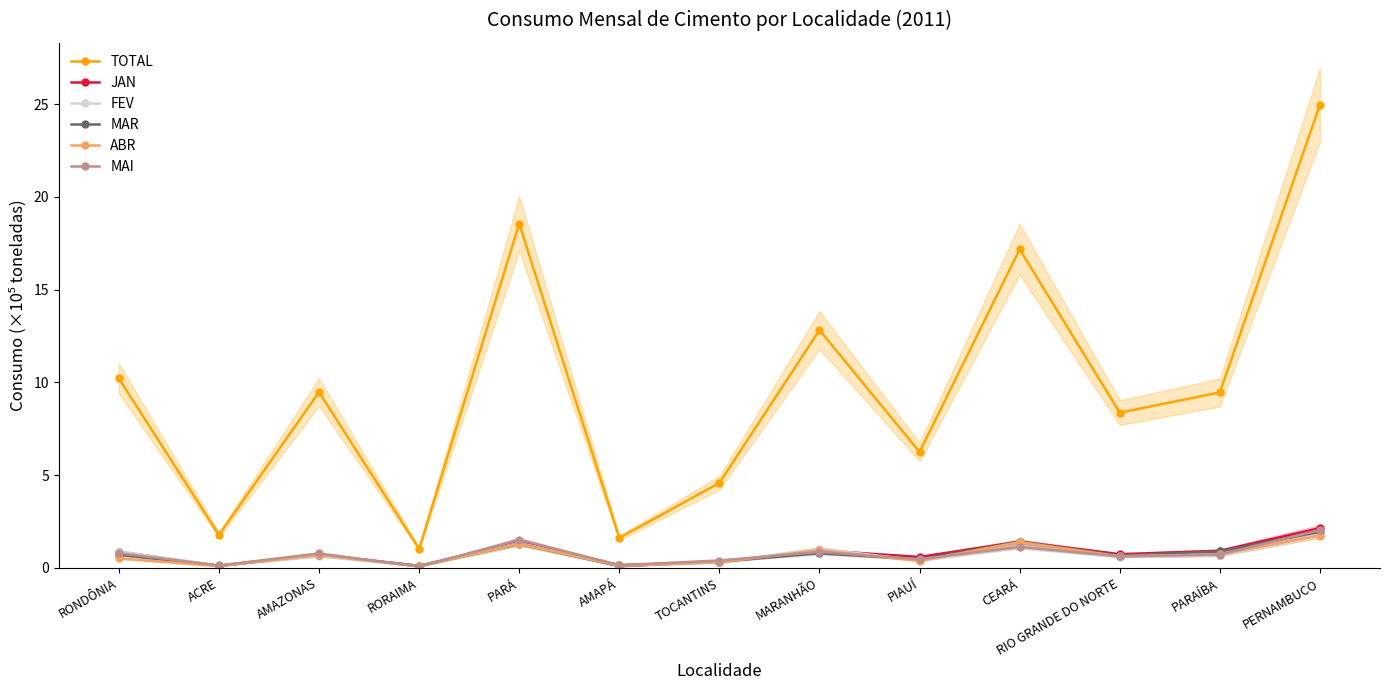

At PARÁ, list the series in order from largest to smallest.

TOTAL, MAI, JAN, FEV, MAR, ABR